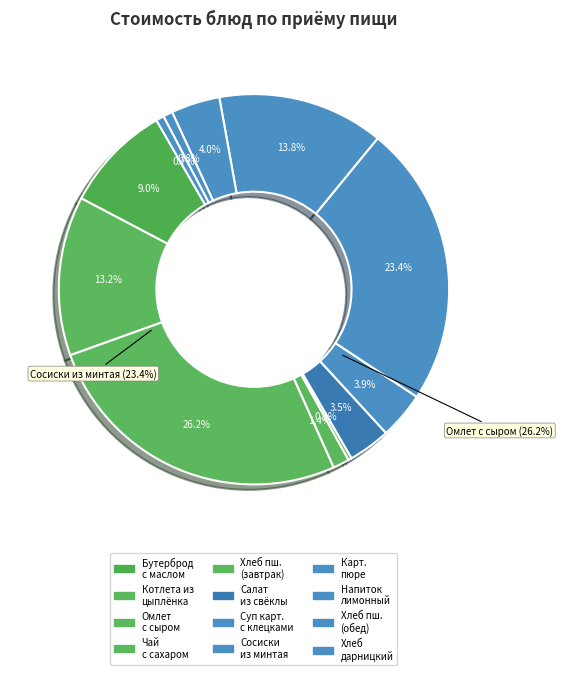

What percentage is the Сосиски из рыбы минтай slice, to the nearest percent?

23%